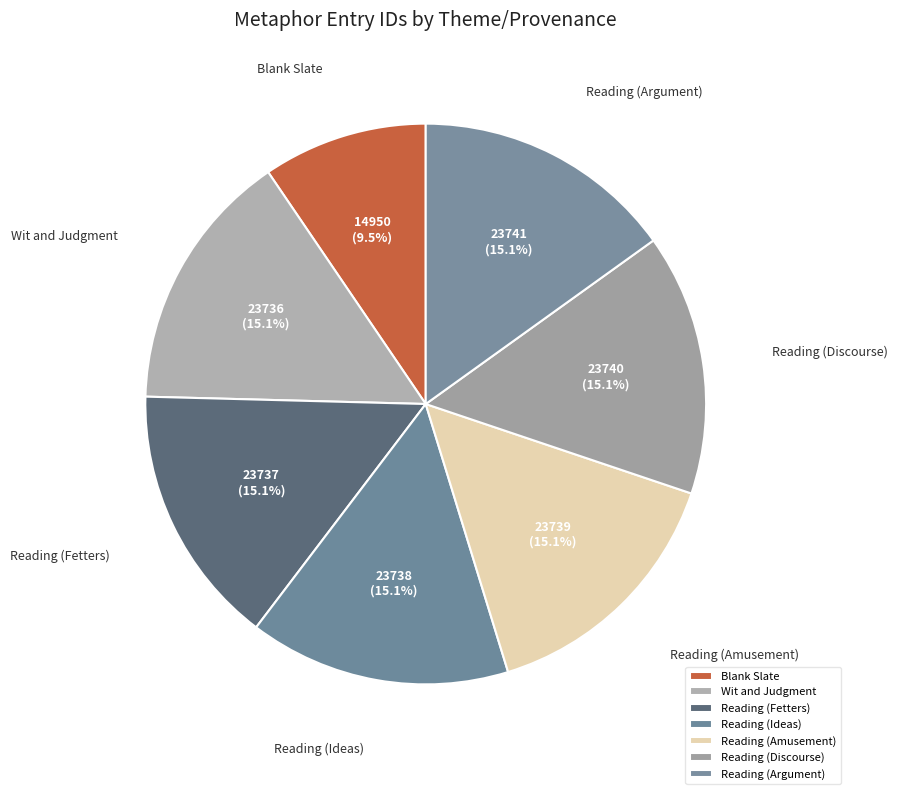

How many slices are in this pie chart?

7